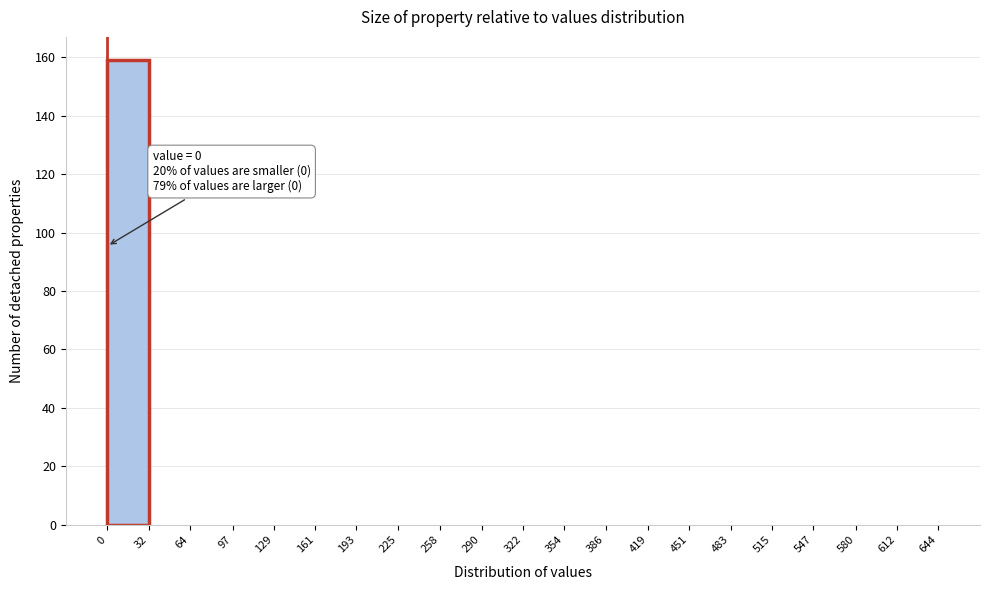

Which range on the x-axis has the tallest bar?

0 to 32